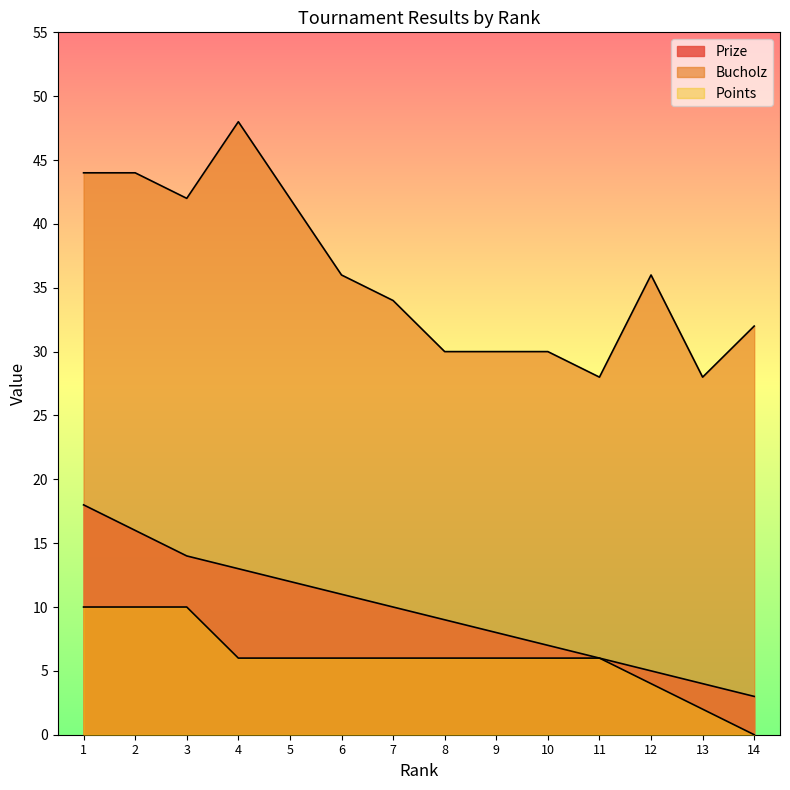

At which category does the chart reach its minimum across all series?

14